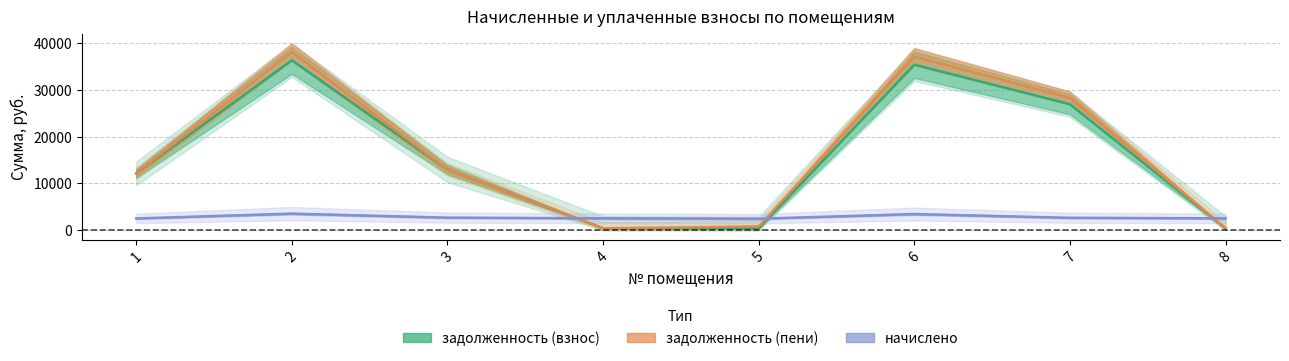

Reading left to right, extract all data points from this chart.

задолженность (взнос): 1=12161.2	2=36325.6	3=12987.9	4=427.8	5=412.4	6=35382.9	7=26930.7	8=425.8
задолженность (пени): 1=12161.2	2=38104.7	3=12987.9	4=427.8	5=824.9	6=37115.8	7=28266.5	8=425.8
начислено: 1=2530.1	2=3558.2	3=2702.5	4=2567.0	5=2474.7	6=3465.8	7=2671.7	8=2554.7